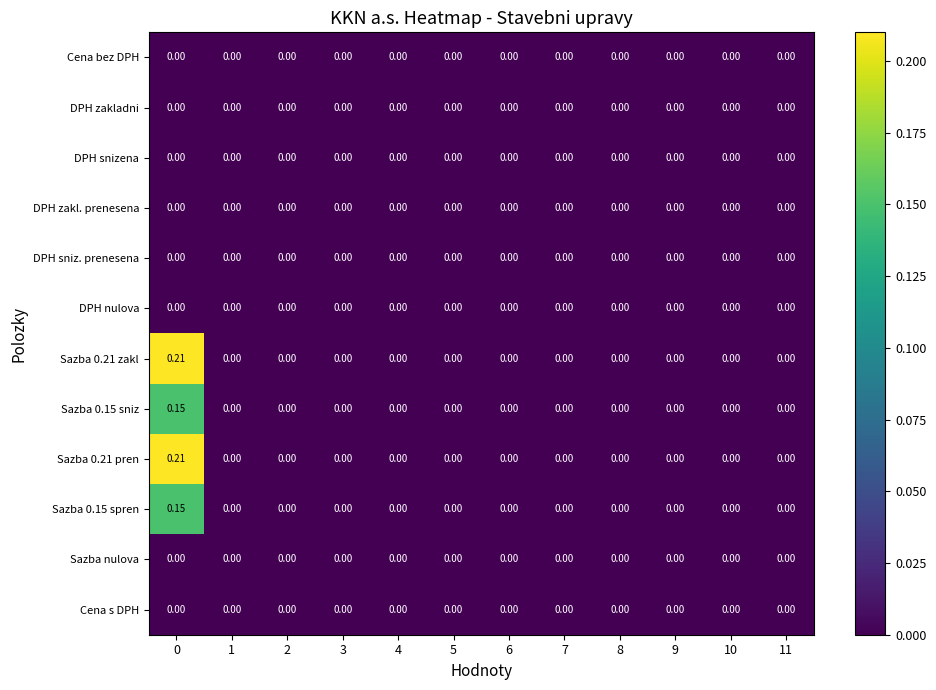

Reading left to right, list all the values displayed in this chart.

Cena bez DPH: 0=0.0	1=0.0	2=0.0	3=0.0	4=0.0	5=0.0	6=0.0	7=0.0	8=0.0	9=0.0	10=0.0	11=0.0
DPH zakladni: 0=0.0	1=0.0	2=0.0	3=0.0	4=0.0	5=0.0	6=0.0	7=0.0	8=0.0	9=0.0	10=0.0	11=0.0
DPH snizena: 0=0.0	1=0.0	2=0.0	3=0.0	4=0.0	5=0.0	6=0.0	7=0.0	8=0.0	9=0.0	10=0.0	11=0.0
DPH zakl. prenesena: 0=0.0	1=0.0	2=0.0	3=0.0	4=0.0	5=0.0	6=0.0	7=0.0	8=0.0	9=0.0	10=0.0	11=0.0
DPH sniz. prenesena: 0=0.0	1=0.0	2=0.0	3=0.0	4=0.0	5=0.0	6=0.0	7=0.0	8=0.0	9=0.0	10=0.0	11=0.0
DPH nulova: 0=0.0	1=0.0	2=0.0	3=0.0	4=0.0	5=0.0	6=0.0	7=0.0	8=0.0	9=0.0	10=0.0	11=0.0
Sazba 0.21 zakl: 0=0.2	1=0.0	2=0.0	3=0.0	4=0.0	5=0.0	6=0.0	7=0.0	8=0.0	9=0.0	10=0.0	11=0.0
Sazba 0.15 sniz: 0=0.1	1=0.0	2=0.0	3=0.0	4=0.0	5=0.0	6=0.0	7=0.0	8=0.0	9=0.0	10=0.0	11=0.0
Sazba 0.21 pren: 0=0.2	1=0.0	2=0.0	3=0.0	4=0.0	5=0.0	6=0.0	7=0.0	8=0.0	9=0.0	10=0.0	11=0.0
Sazba 0.15 spren: 0=0.1	1=0.0	2=0.0	3=0.0	4=0.0	5=0.0	6=0.0	7=0.0	8=0.0	9=0.0	10=0.0	11=0.0
Sazba nulova: 0=0.0	1=0.0	2=0.0	3=0.0	4=0.0	5=0.0	6=0.0	7=0.0	8=0.0	9=0.0	10=0.0	11=0.0
Cena s DPH: 0=0.0	1=0.0	2=0.0	3=0.0	4=0.0	5=0.0	6=0.0	7=0.0	8=0.0	9=0.0	10=0.0	11=0.0